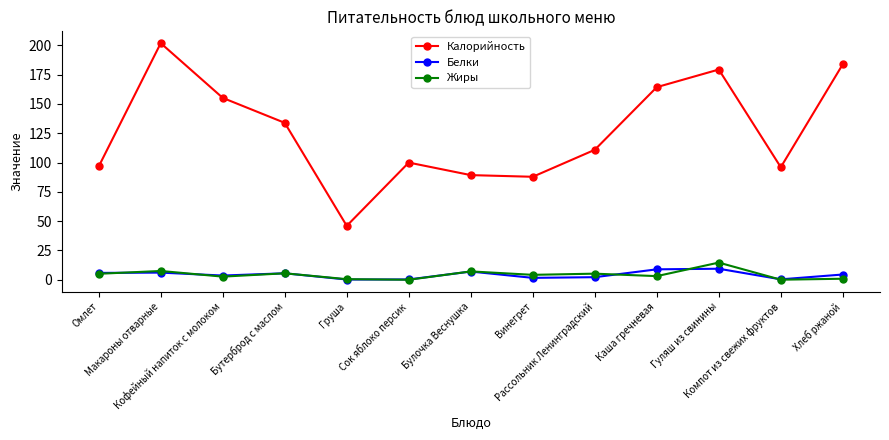

At how many categories does at least one series exceed 66?

12